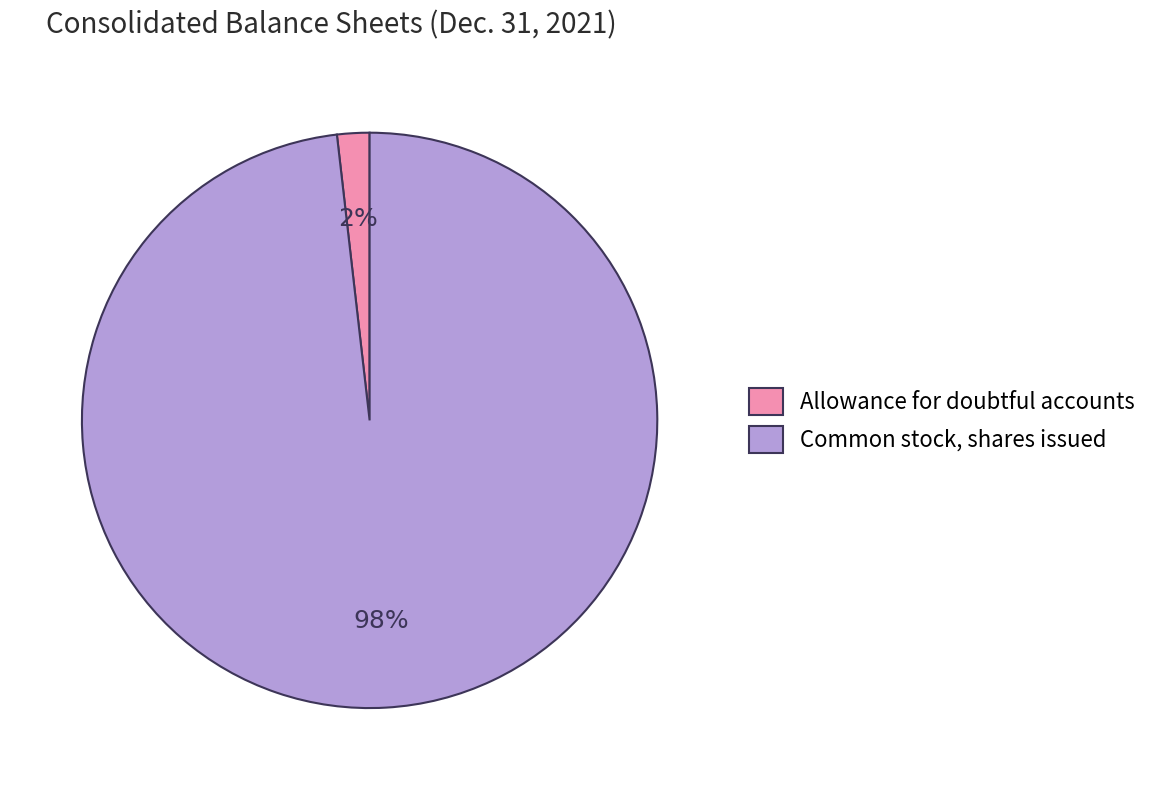

How many segments does this pie chart have?

2